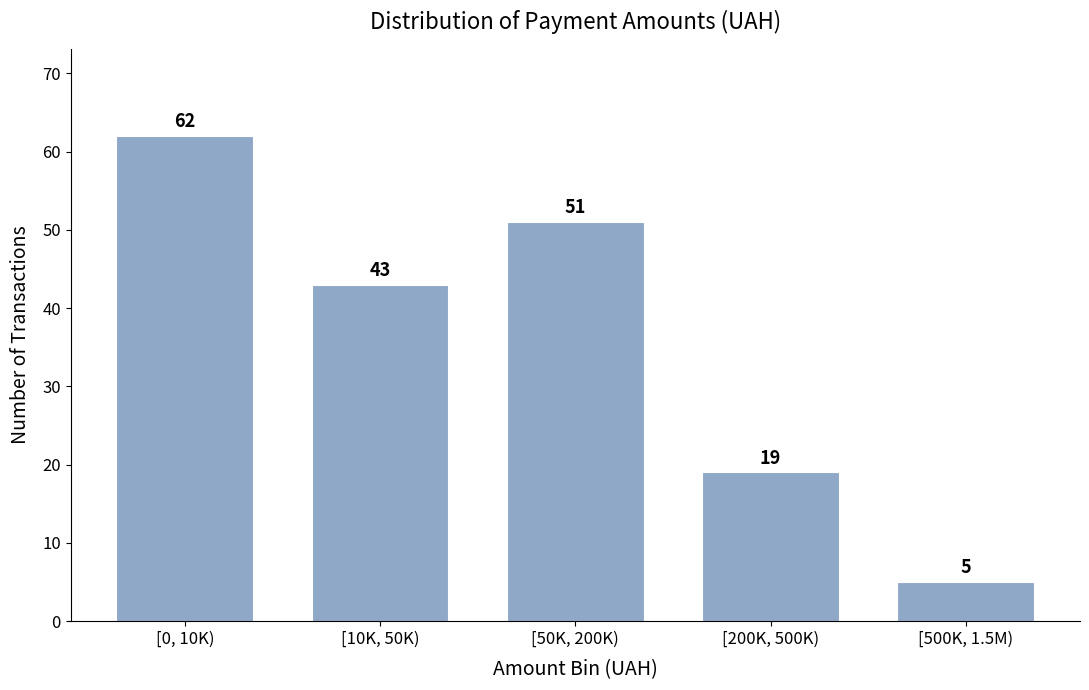

Reading left to right, list all the values displayed in this chart.

[0, 10K)=62	[10K, 50K)=43	[50K, 200K)=51	[200K, 500K)=19	[500K, 1.5M)=5